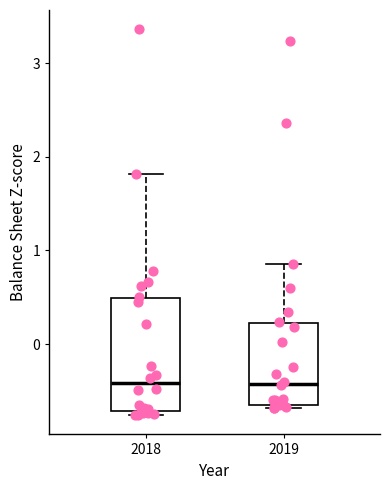

Reading left to right, transcribe this box plot: for each box, give where its median line is, the range the box spans, and where its two whiskers end, as read against the y-axis. The values are not printed on the chart, so give them approximately, as read against the axis.

2018: median -0.4, box -0.7 to 0.5, whiskers -0.8 to 1.8
2019: median -0.4, box -0.6 to 0.2, whiskers -0.7 to 0.9